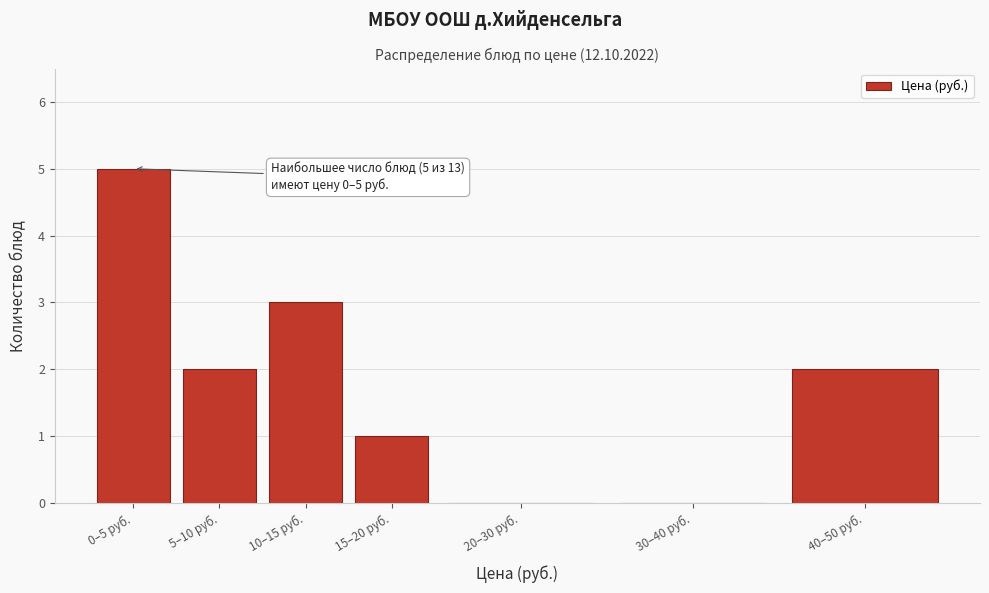

Reading left to right, what are all the values shown in this chart?

0–5 руб.=5	5–10 руб.=2	10–15 руб.=3	15–20 руб.=1	20–30 руб.=0	30–40 руб.=0	40–50 руб.=2